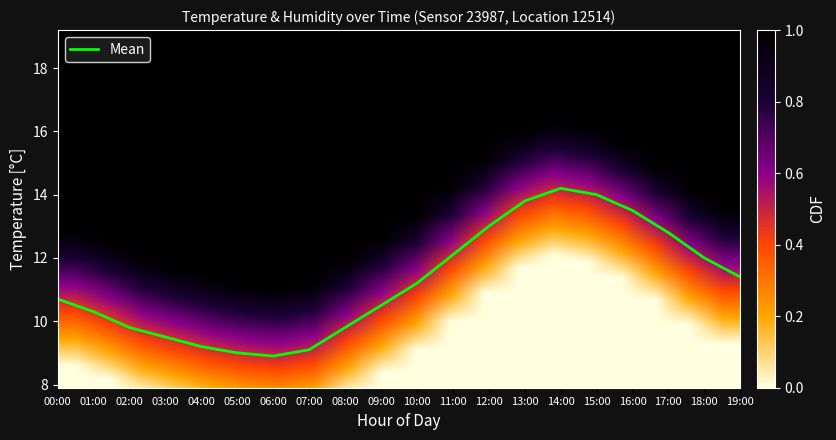

At which label is the value closest to 11?

10:00